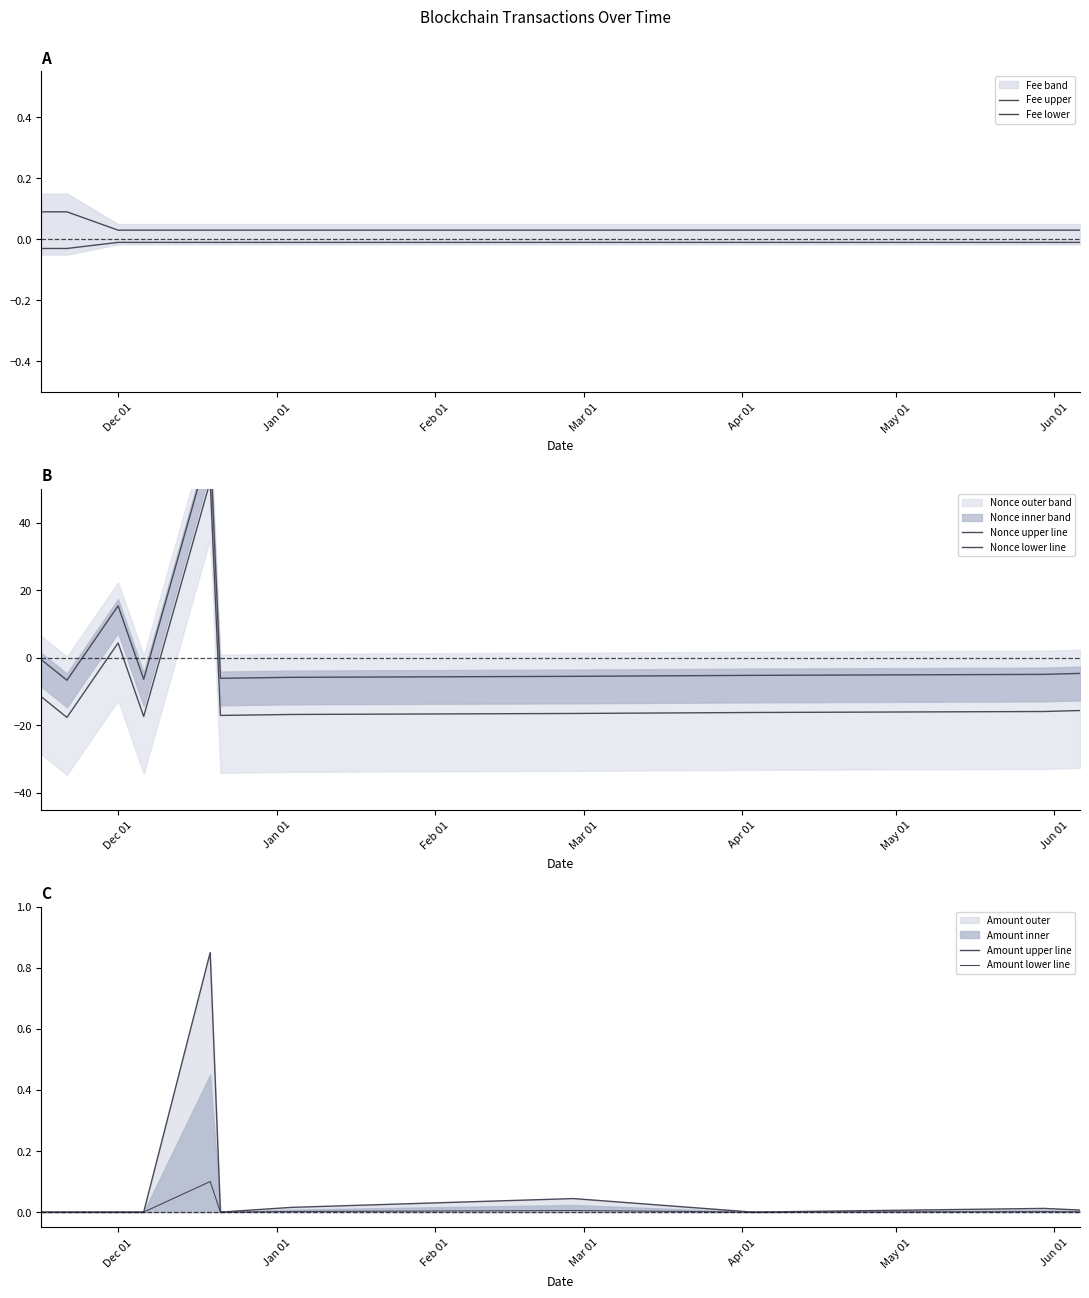

What is the maximum value for Amount lower line?

0.1